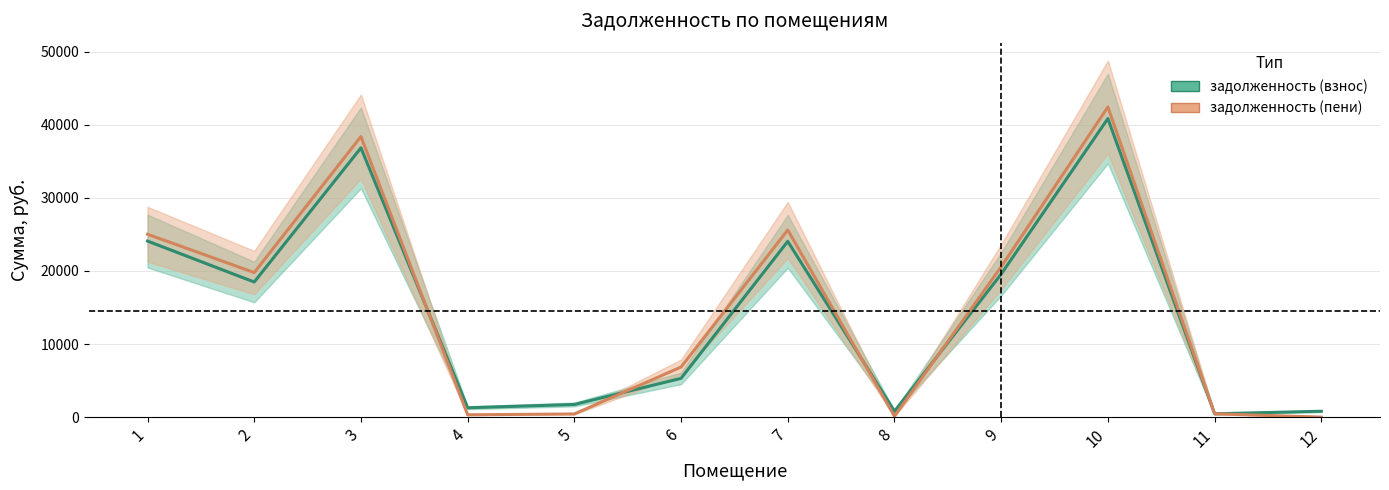

Which series changed the most between 2 and 11?

задолженность (пени)